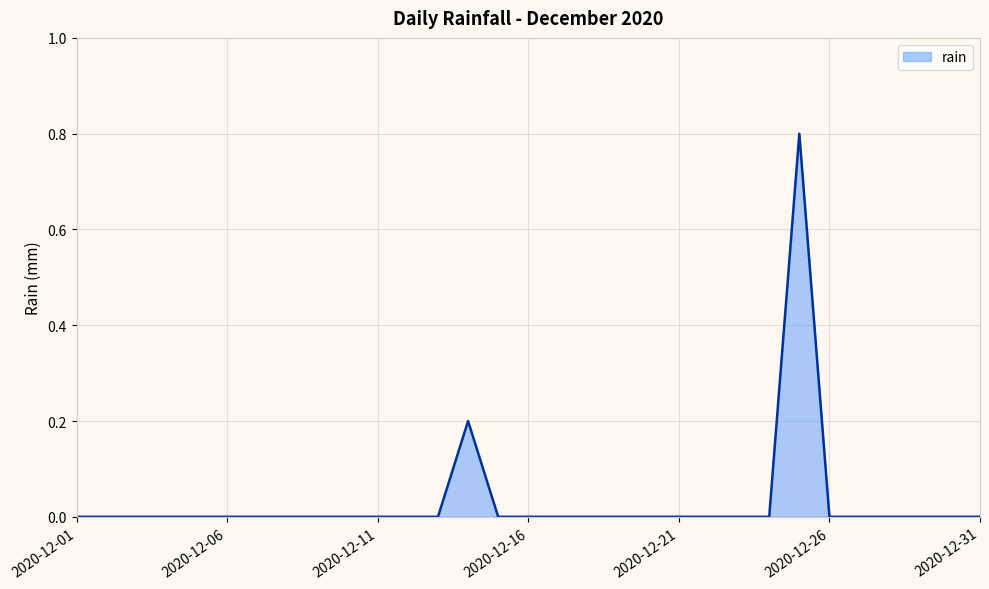

What is the difference between the maximum and minimum values?

0.8